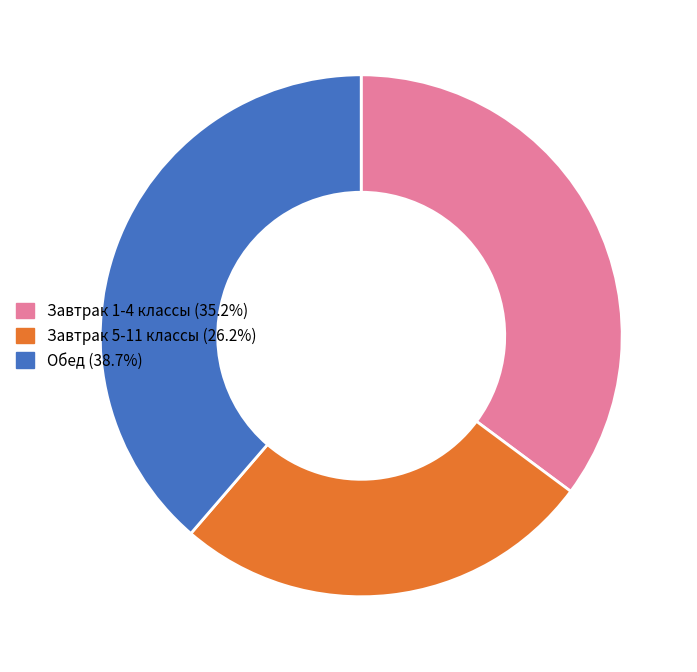

Which slice is the smallest?

Завтрак 5-11 классы